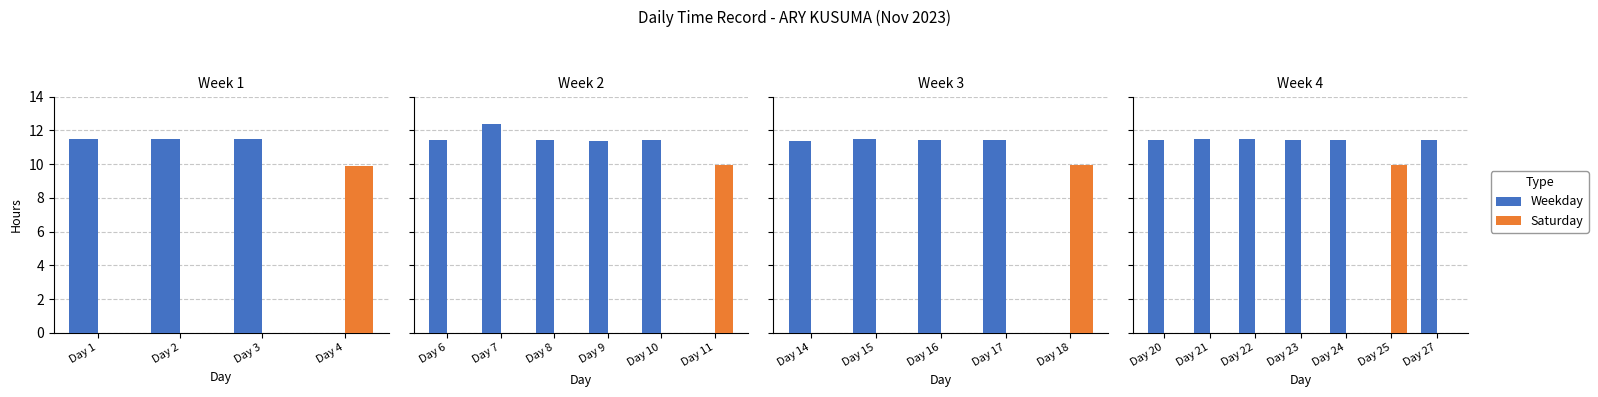

Count the number of categories in the chart.

7